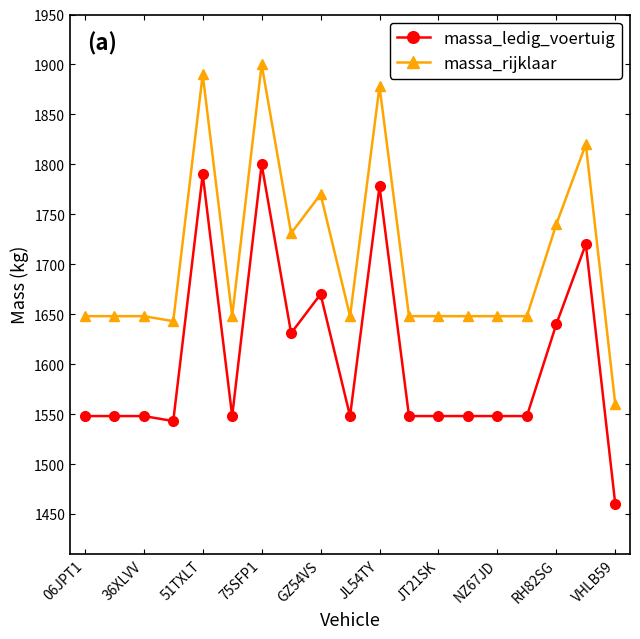

What is the value of the massa_ledig_voertuig point at the 1st from the left?

1548